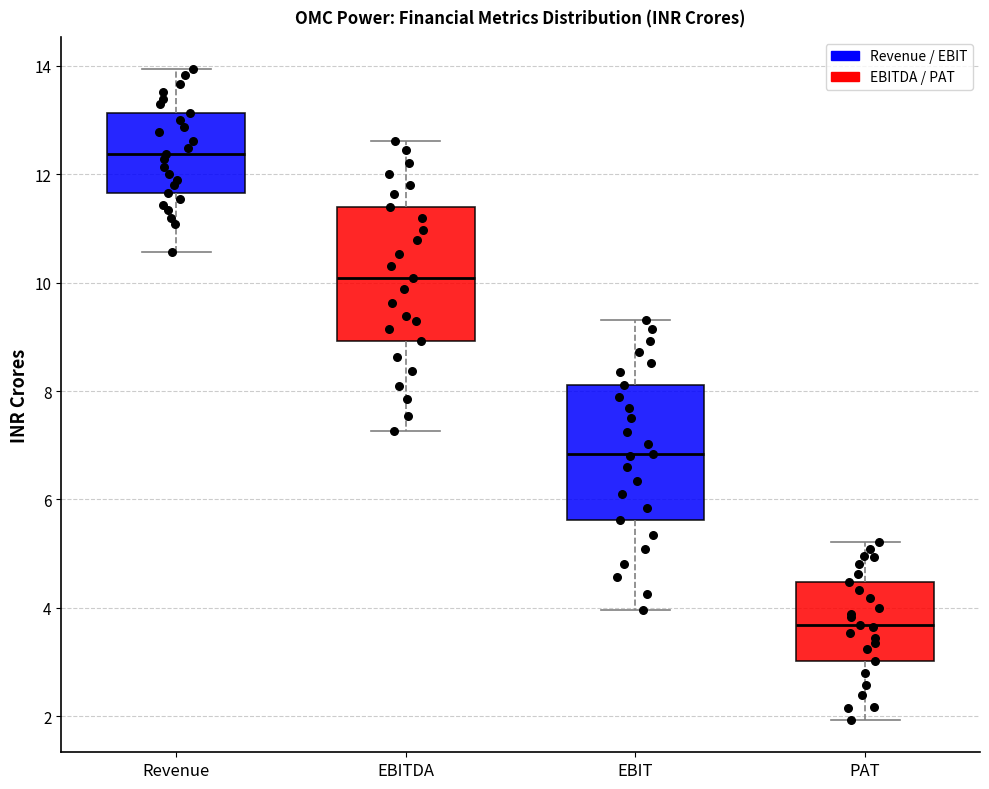

Which box has the highest median line?

Revenue